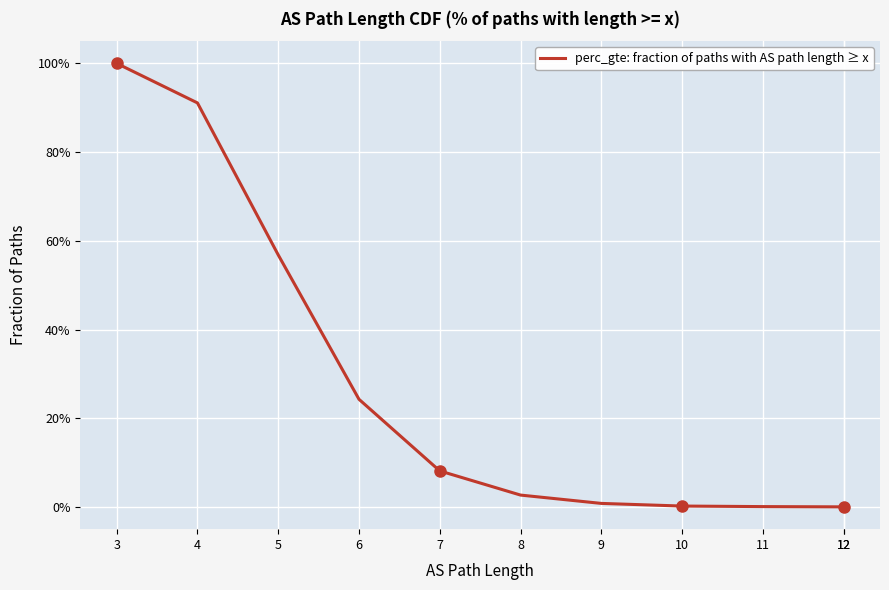

True or false: the data shows 0.0 at 11.

False